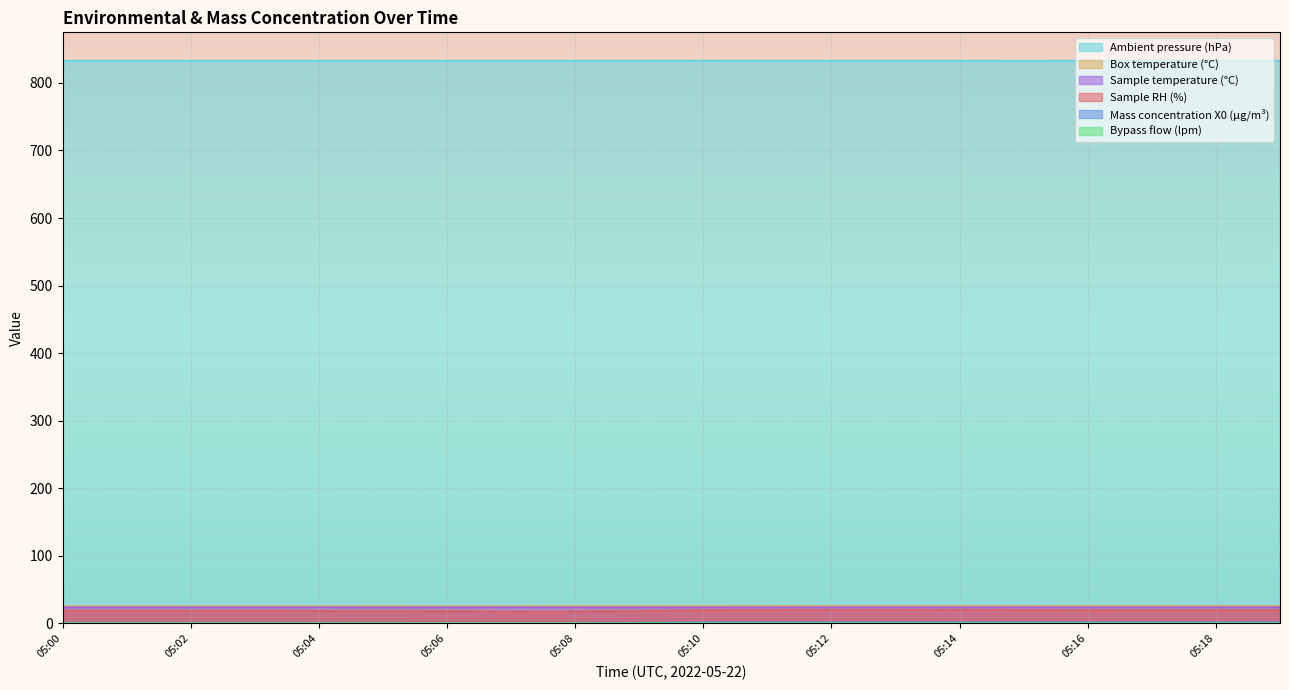

What is the approximate value of Mass concentration X0 (μg/m³) at 05:10?

1.9